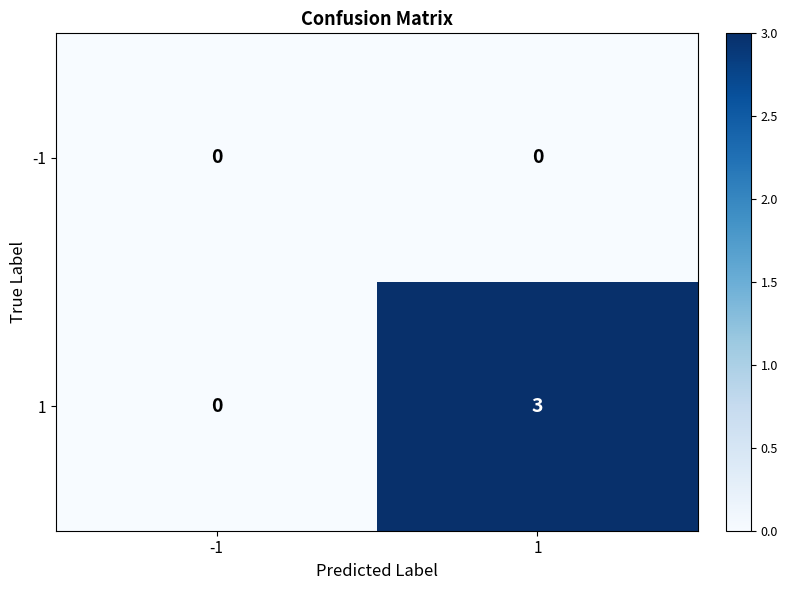

Reading left to right, what are all the values shown in this chart?

-1: -1=0	1=0
1: -1=0	1=3